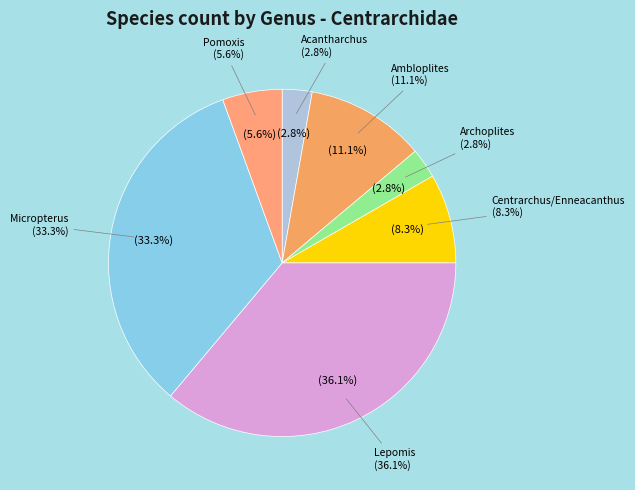

To the nearest percent, what is the difference between the largest and smallest slice percentages?

33%